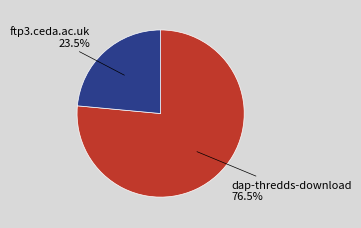

Does any single category account for the majority?

Yes